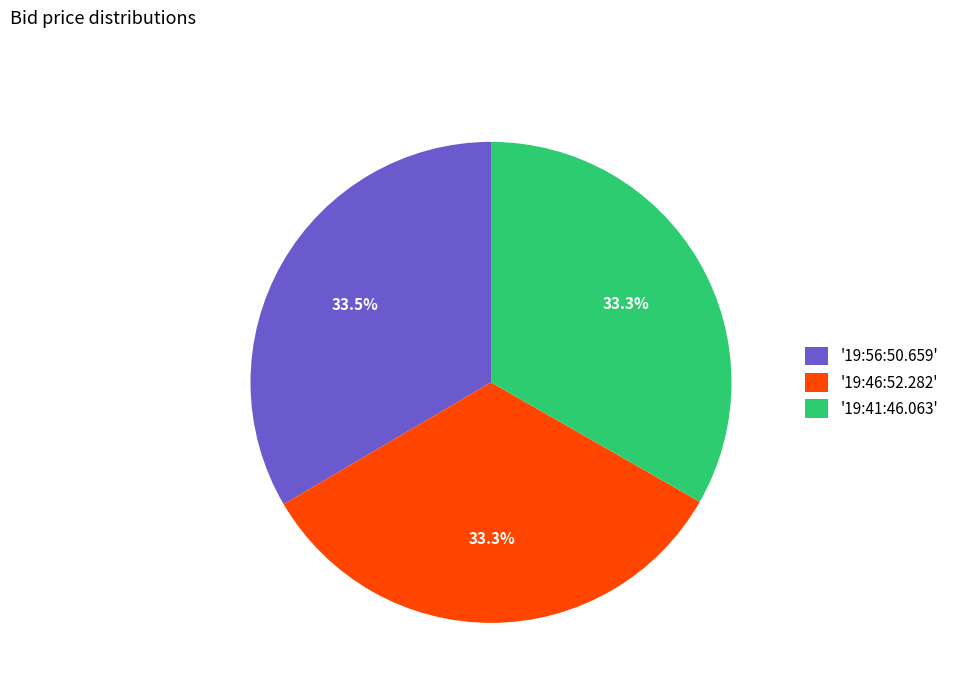

Count the number of slices in the pie.

3